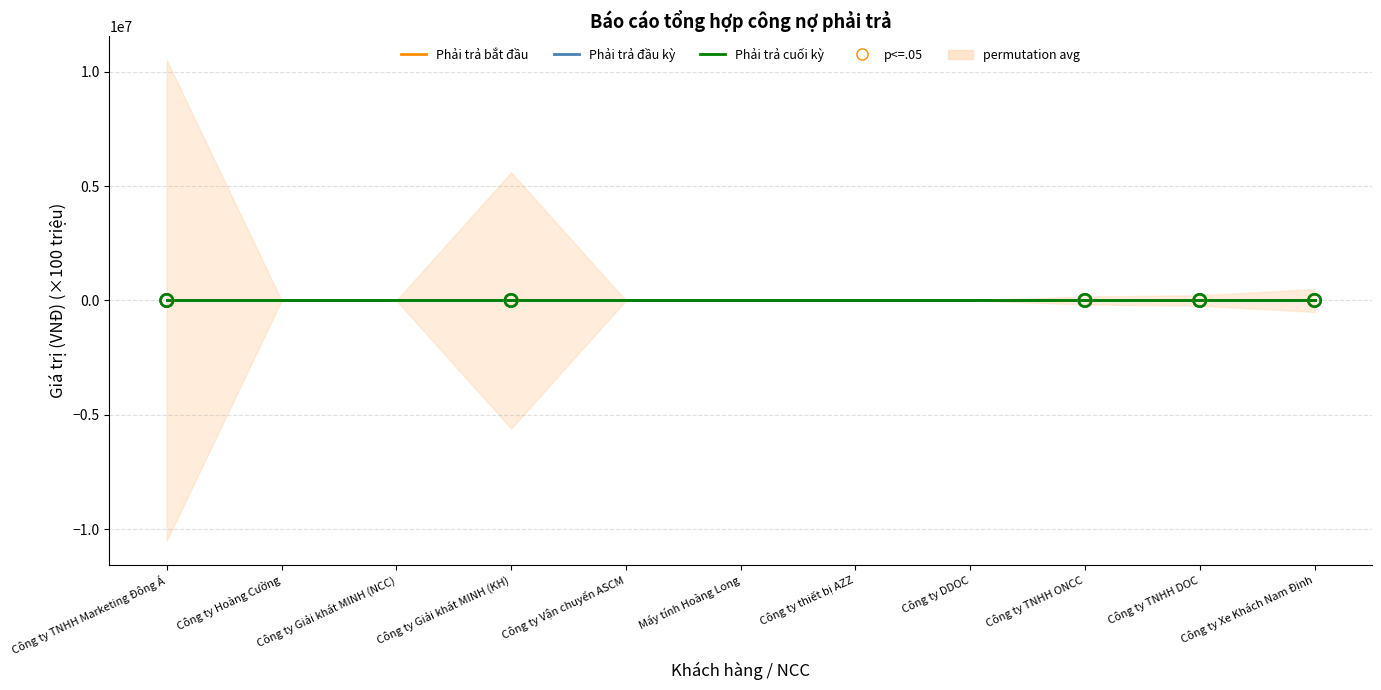

What are all the series names shown in the legend?

Phải trả bắt đầu, Phải trả đầu kỳ, Phải trả cuối kỳ